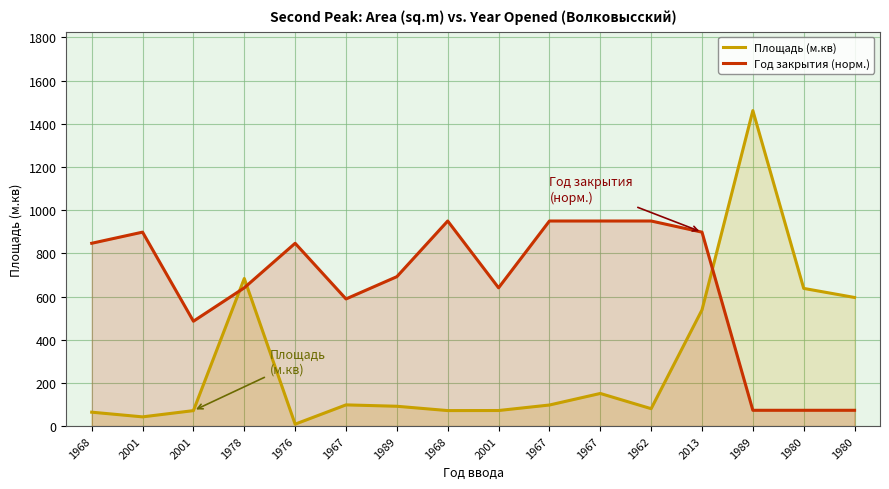

Does the chart have visible grid lines?

Yes